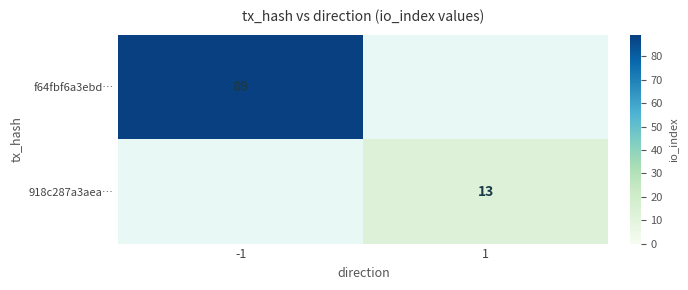

The f64fbf6a3ebd… series shows 29 at -1. True or false?

False